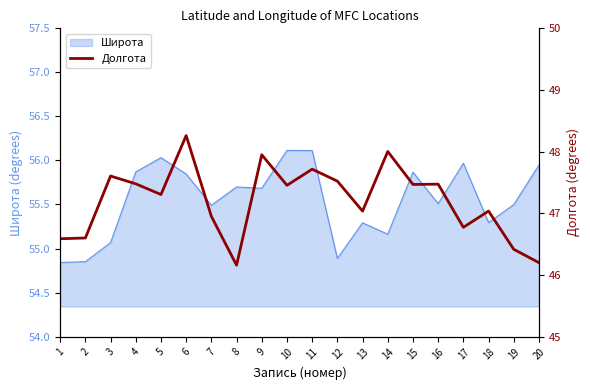

Rank the categories by value from lowest to highest.

8, 20, 19, 1, 2, 17, 7, 13, 18, 5, 10, 15, 16, 4, 12, 3, 11, 9, 14, 6